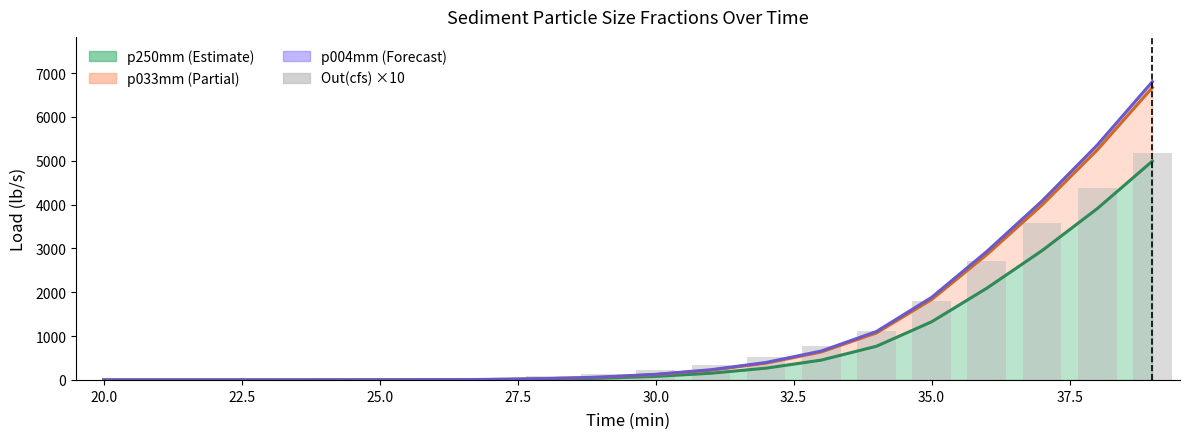

How many bars are there in total?

20